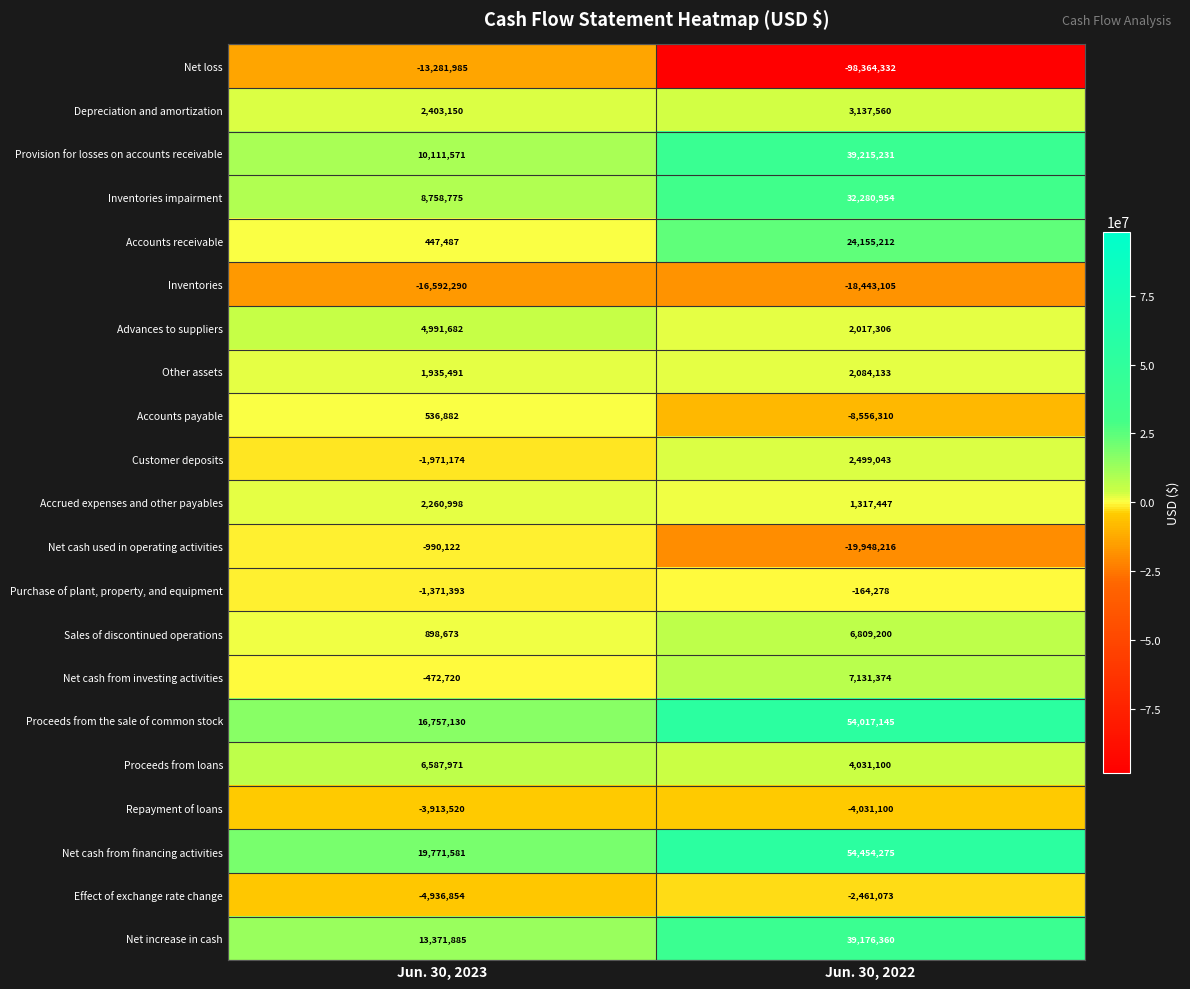

At which category does the chart reach its minimum across all series?

Jun. 30, 2022